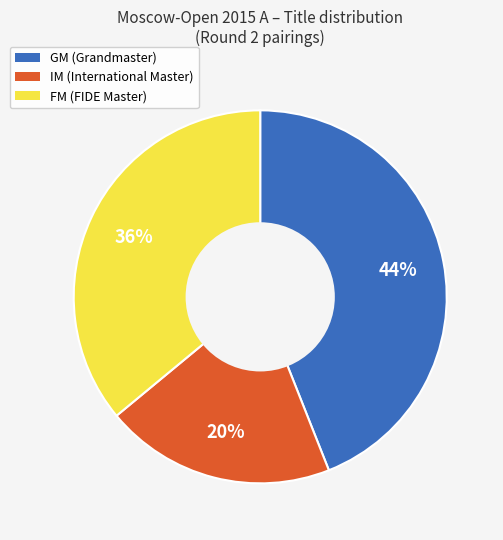

To the nearest percent, what portion does GM represent?

44%